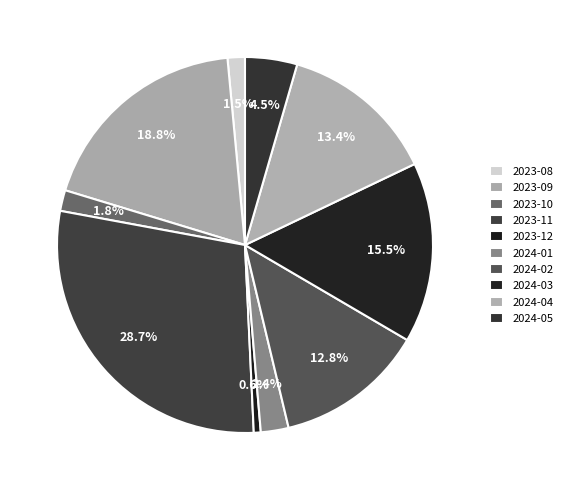

How many segments does this pie chart have?

10